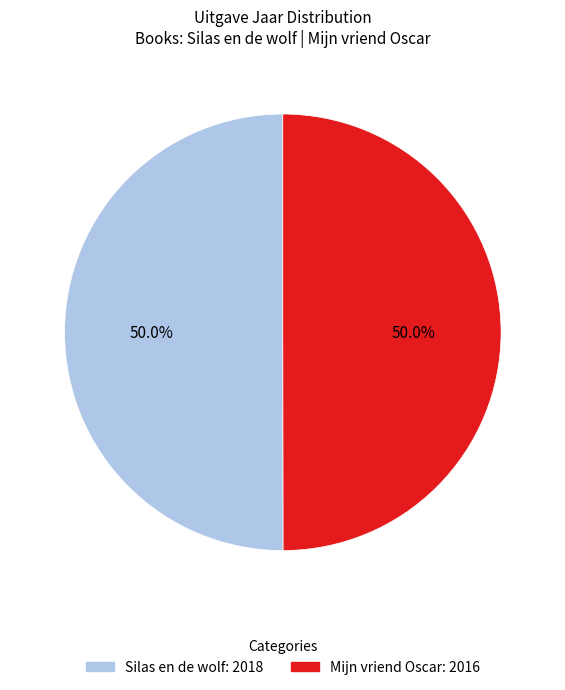

Combined, do Mijn vriend Oscar and Silas en de wolf account for over 50%?

Yes